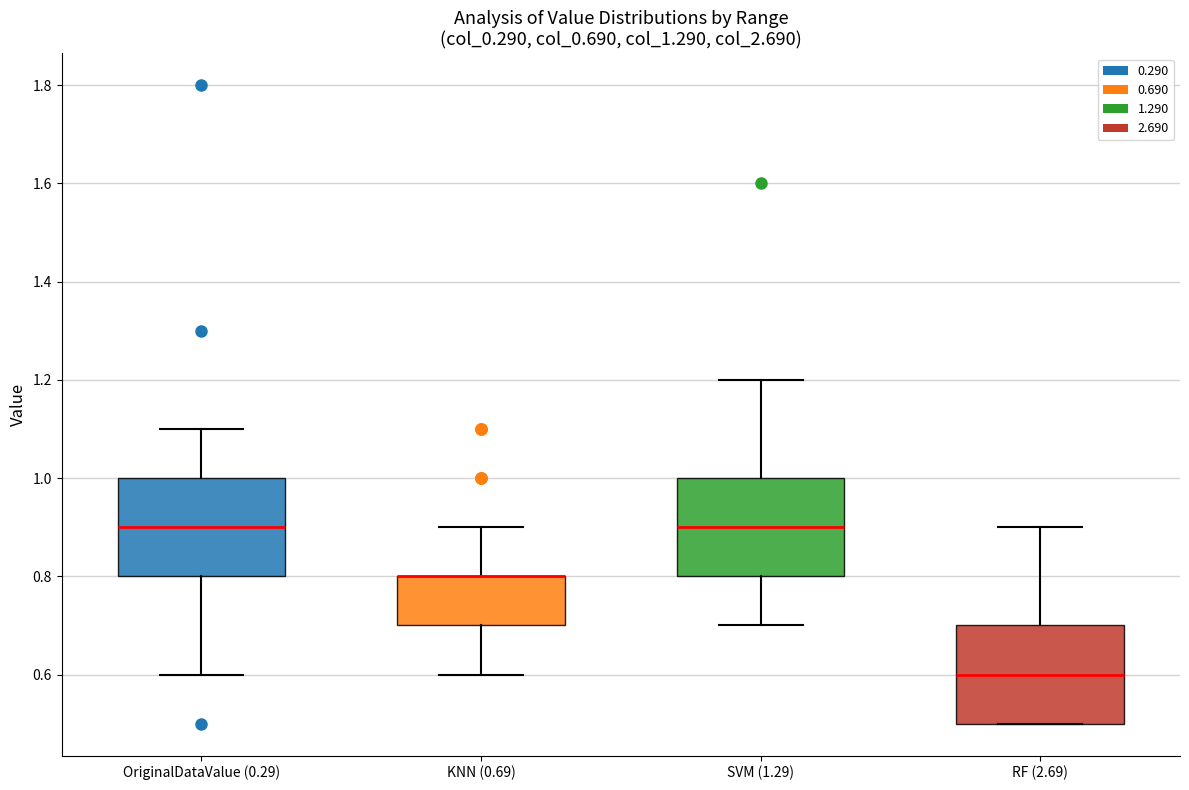

Reading left to right, transcribe this box plot: for each box, give where its median line is, the range the box spans, and where its two whiskers end, as read against the y-axis. The values are not printed on the chart, so give them approximately, as read against the axis.

OriginalDataValue (0.29): median 0.9, box 0.8 to 1.0, whiskers 0.6 to 1.1
KNN (0.69): median 0.8 (drawn on the box's upper edge), box 0.7 to 0.8, whiskers 0.6 to 0.9
SVM (1.29): median 0.9, box 0.8 to 1.0, whiskers 0.7 to 1.2
RF (2.69): median 0.6, box 0.5 to 0.7, whiskers 0.5 to 0.9